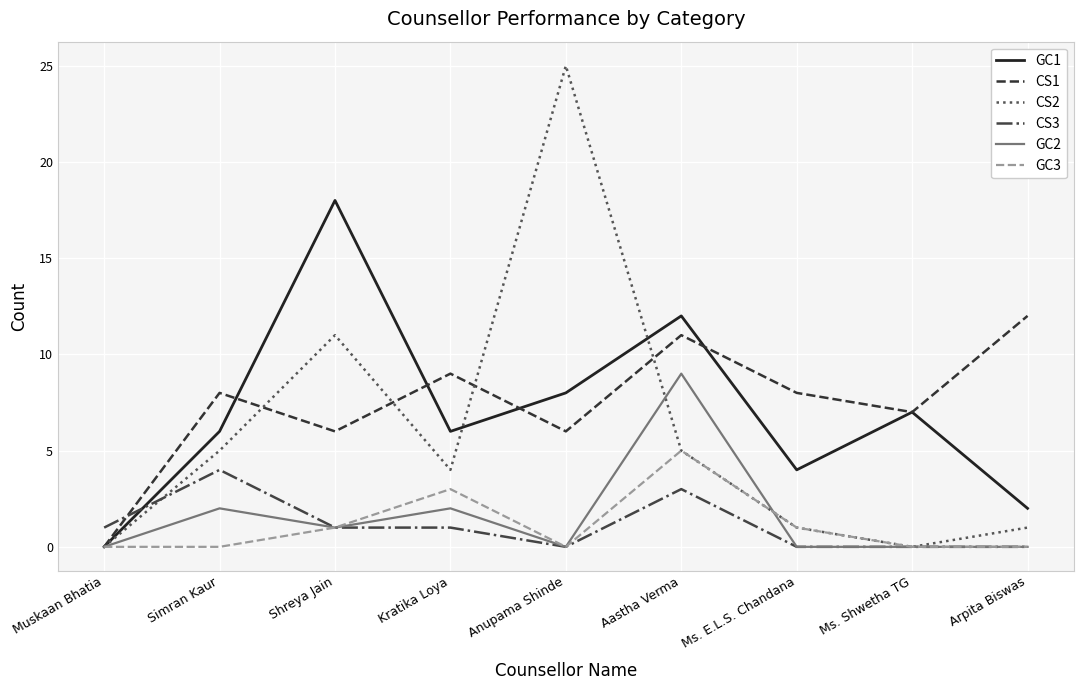

Where do CS1 and CS3 first cross each other?

Muskaan Bhatia and Simran Kaur